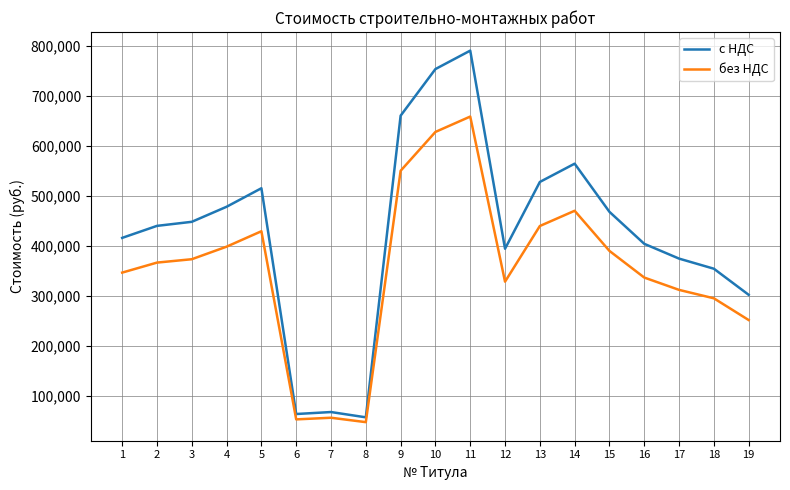

True or false: с НДС and без НДС intersect in this chart.

False